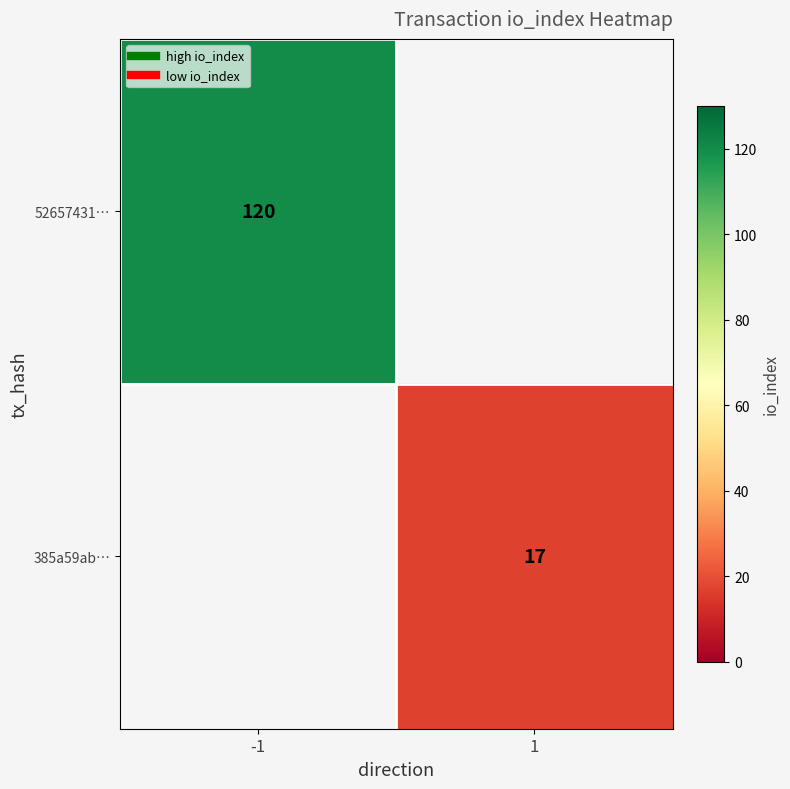

How many distinct data groups are displayed?

2